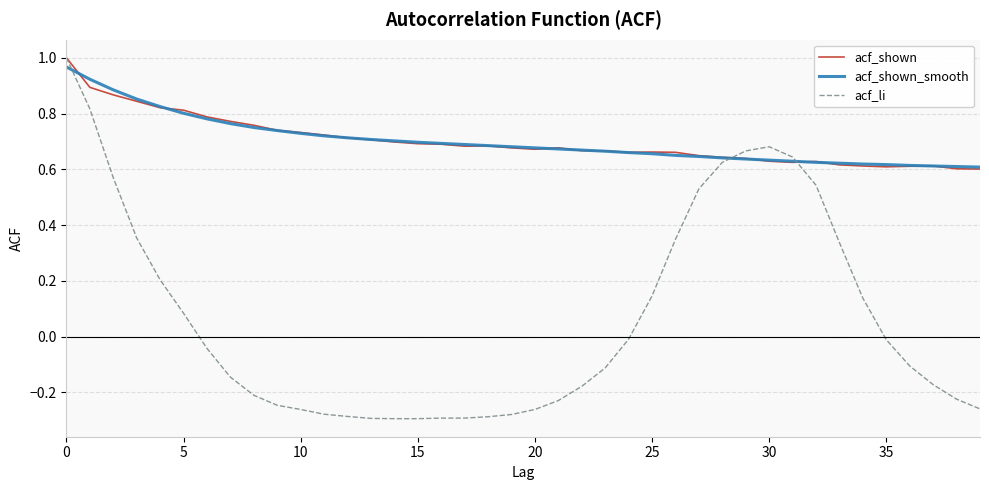

Which series has the widest spread of values?

acf_li